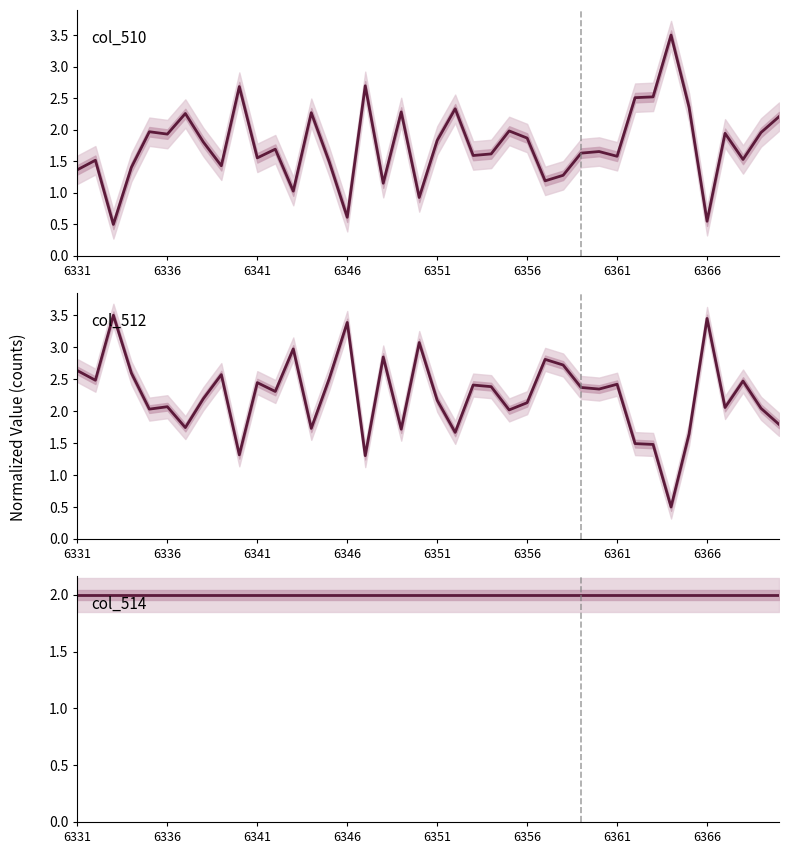

How many lines are shown in the chart?

3